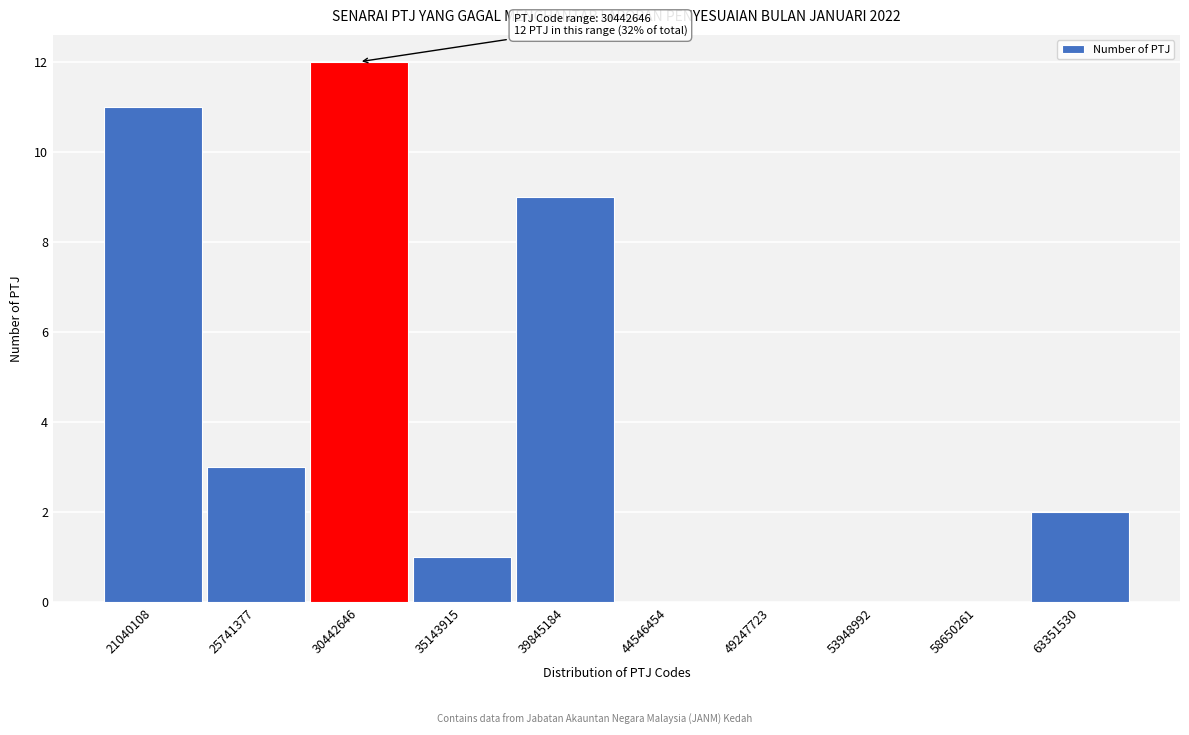

Reading left to right, transcribe all the data shown in this chart.

21040108=11	25741377=3	30442646=12	35143915=1	39845184=9	44546454=0	49247723=0	53948992=0	58650261=0	63351530=2